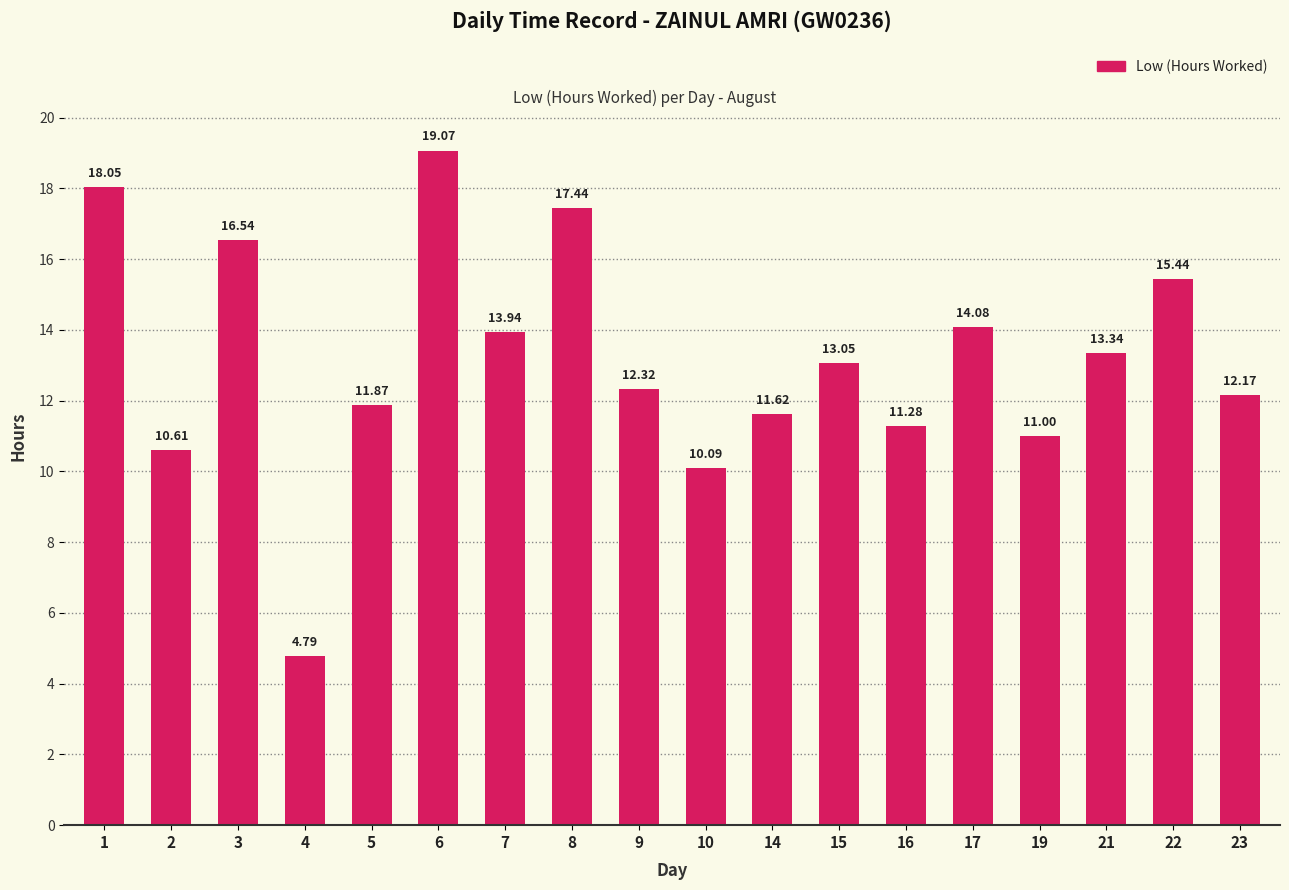

Where is the data nearest to the value 11?

19